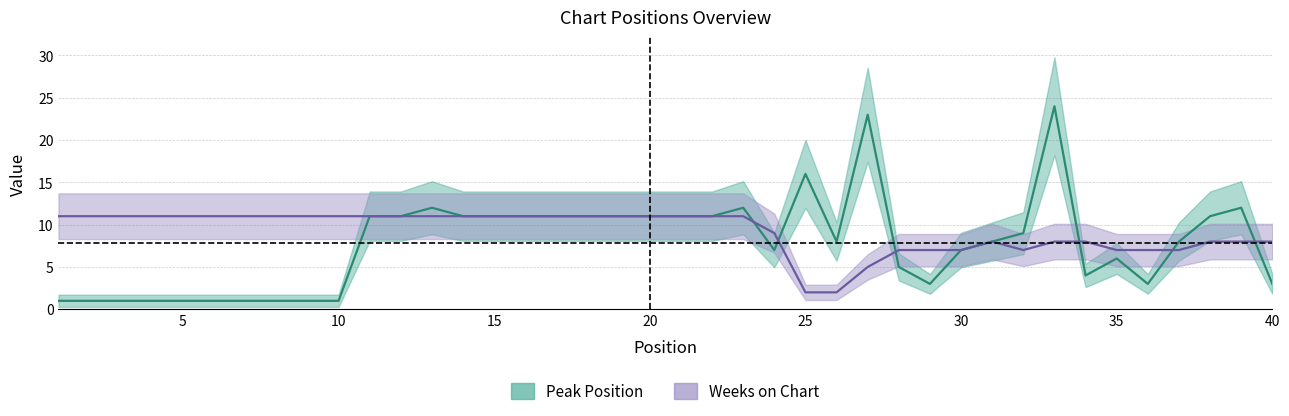

Which category has the lowest value in the Weeks on Chart series?

25